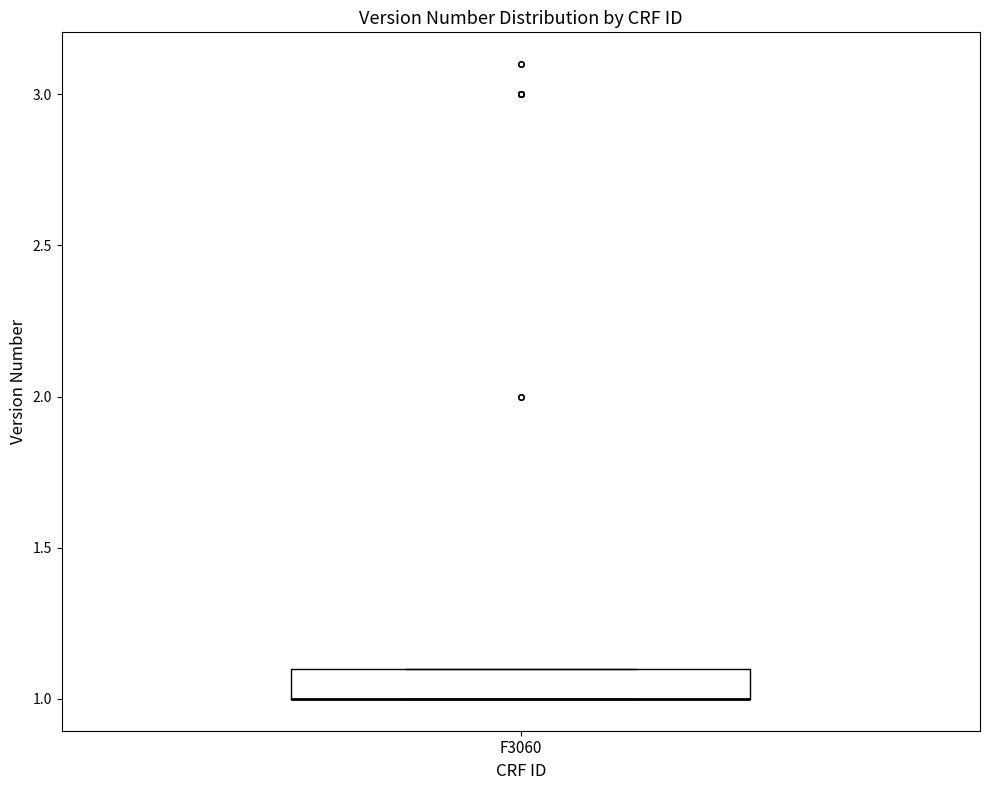

Transcribe this box plot: give where the median line is, the range the box spans, and where the two whiskers end, as read against the y-axis. The values are not printed on the chart, so give them approximately, as read against the axis.

median 1.0 (drawn on the box's lower edge), box 1.0 to 1.1, whiskers 1.0 to 1.1